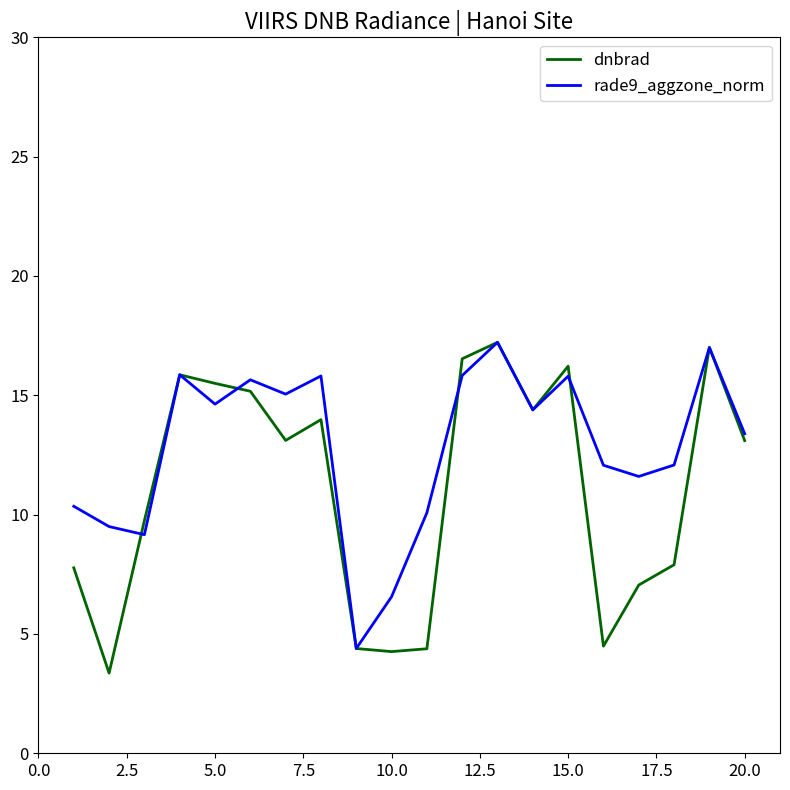

In rade9_aggzone_norm, how many points are lower than both neighbors (excluding endpoints)?

6